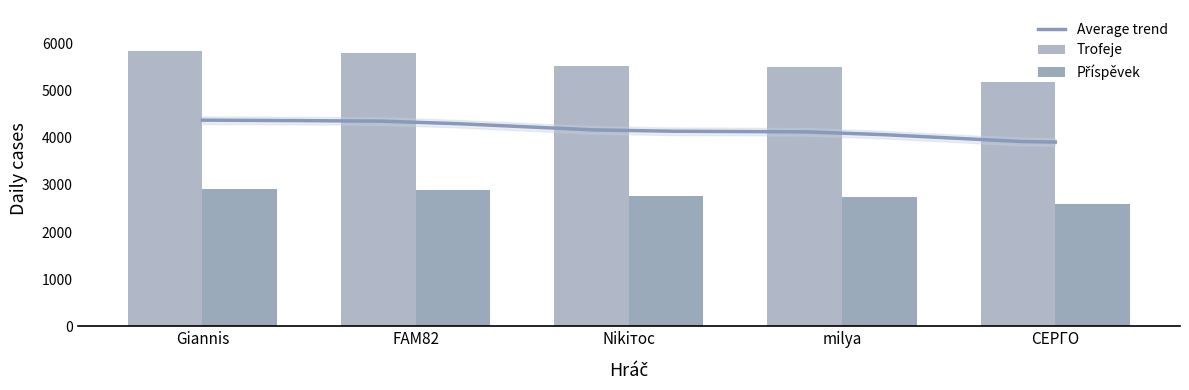

What is the total value across all series at СЕРГО?

7791